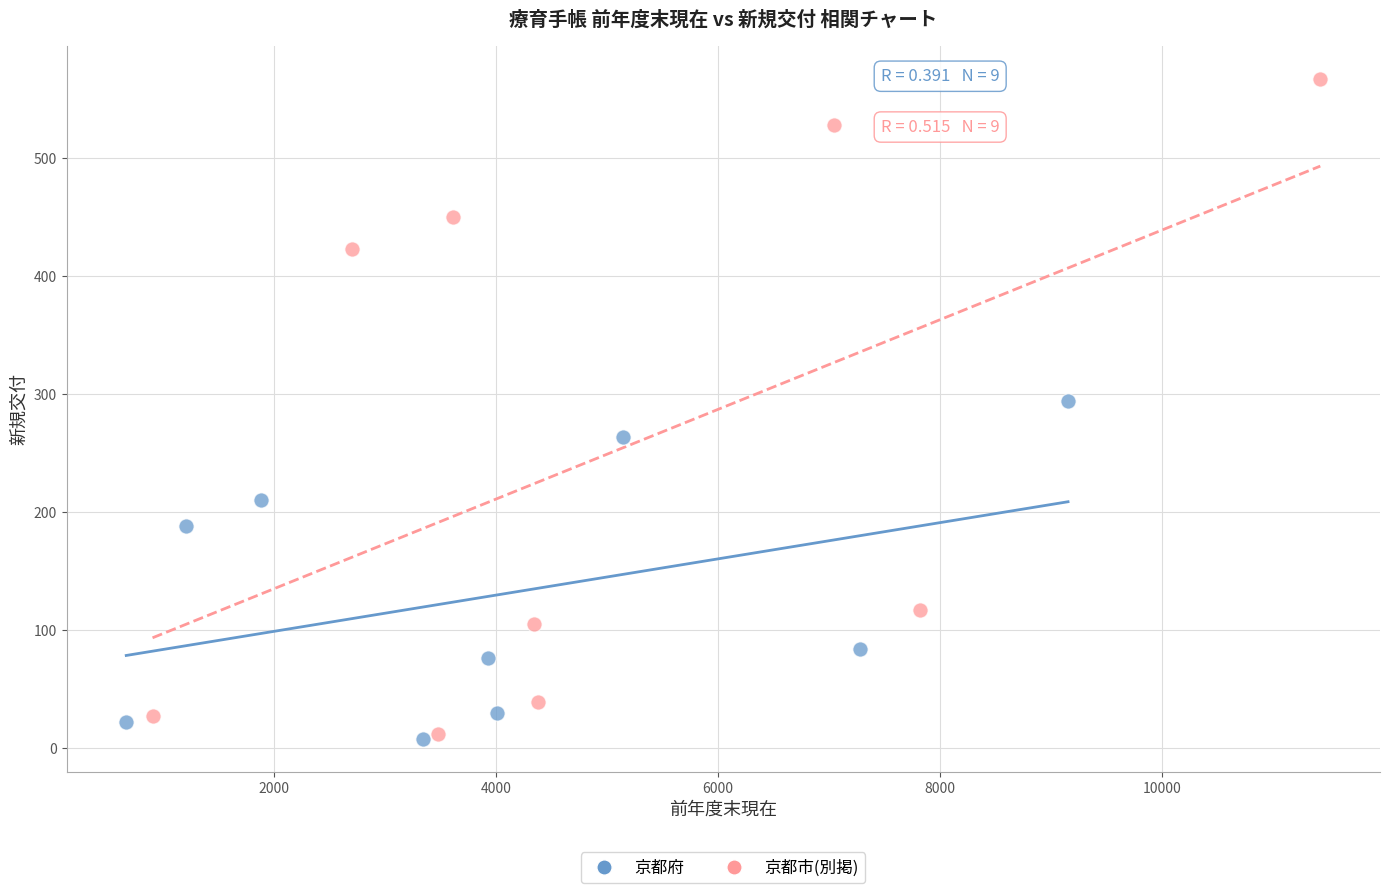

Which series contains the highest Y value?

京都市(別掲)